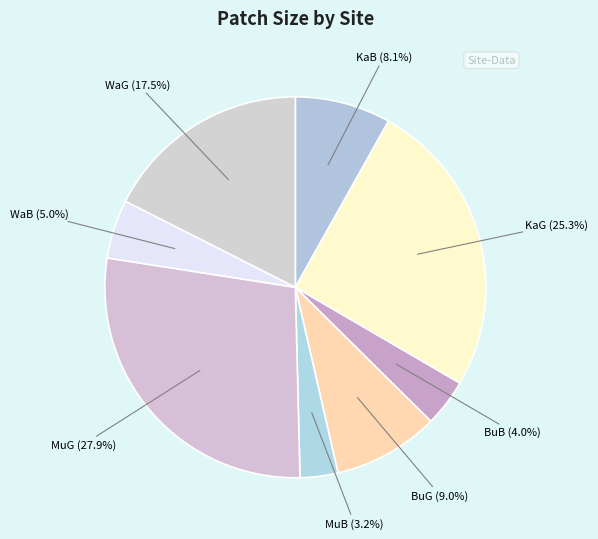

How many segments does this pie chart have?

8